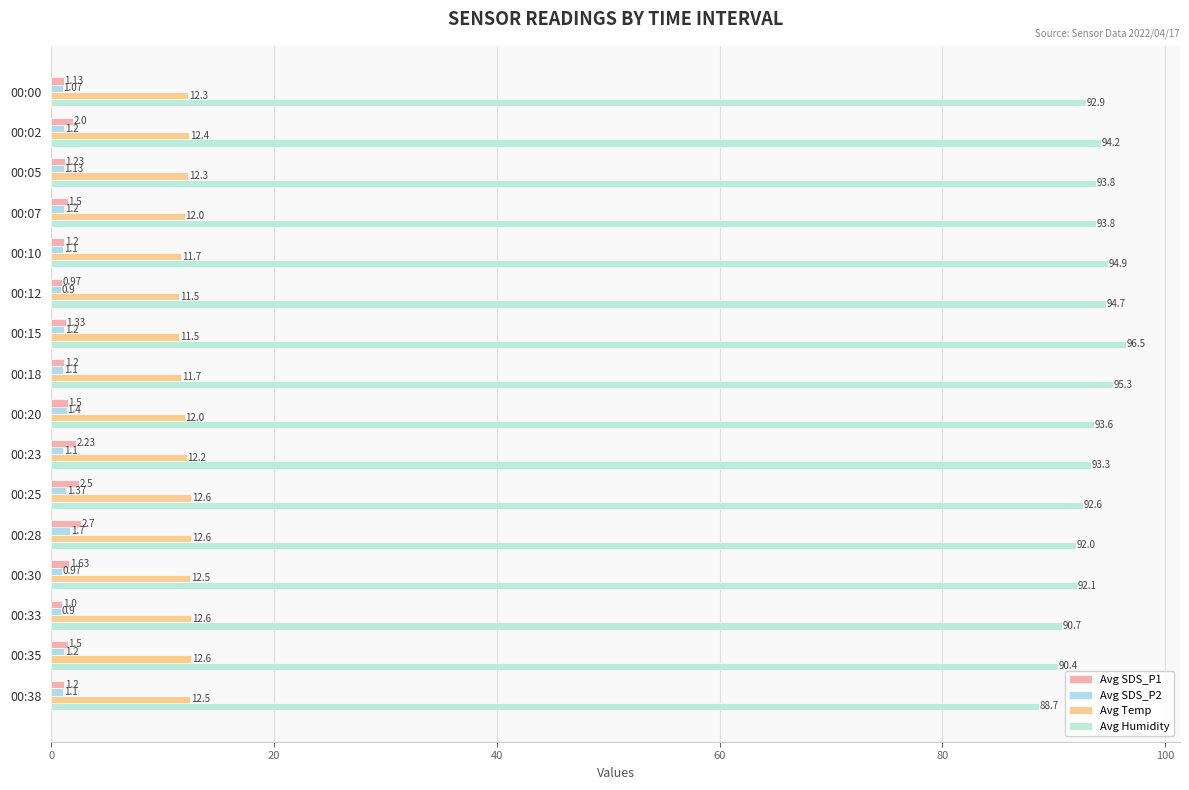

Which series has the largest total across all categories?

Avg Humidity